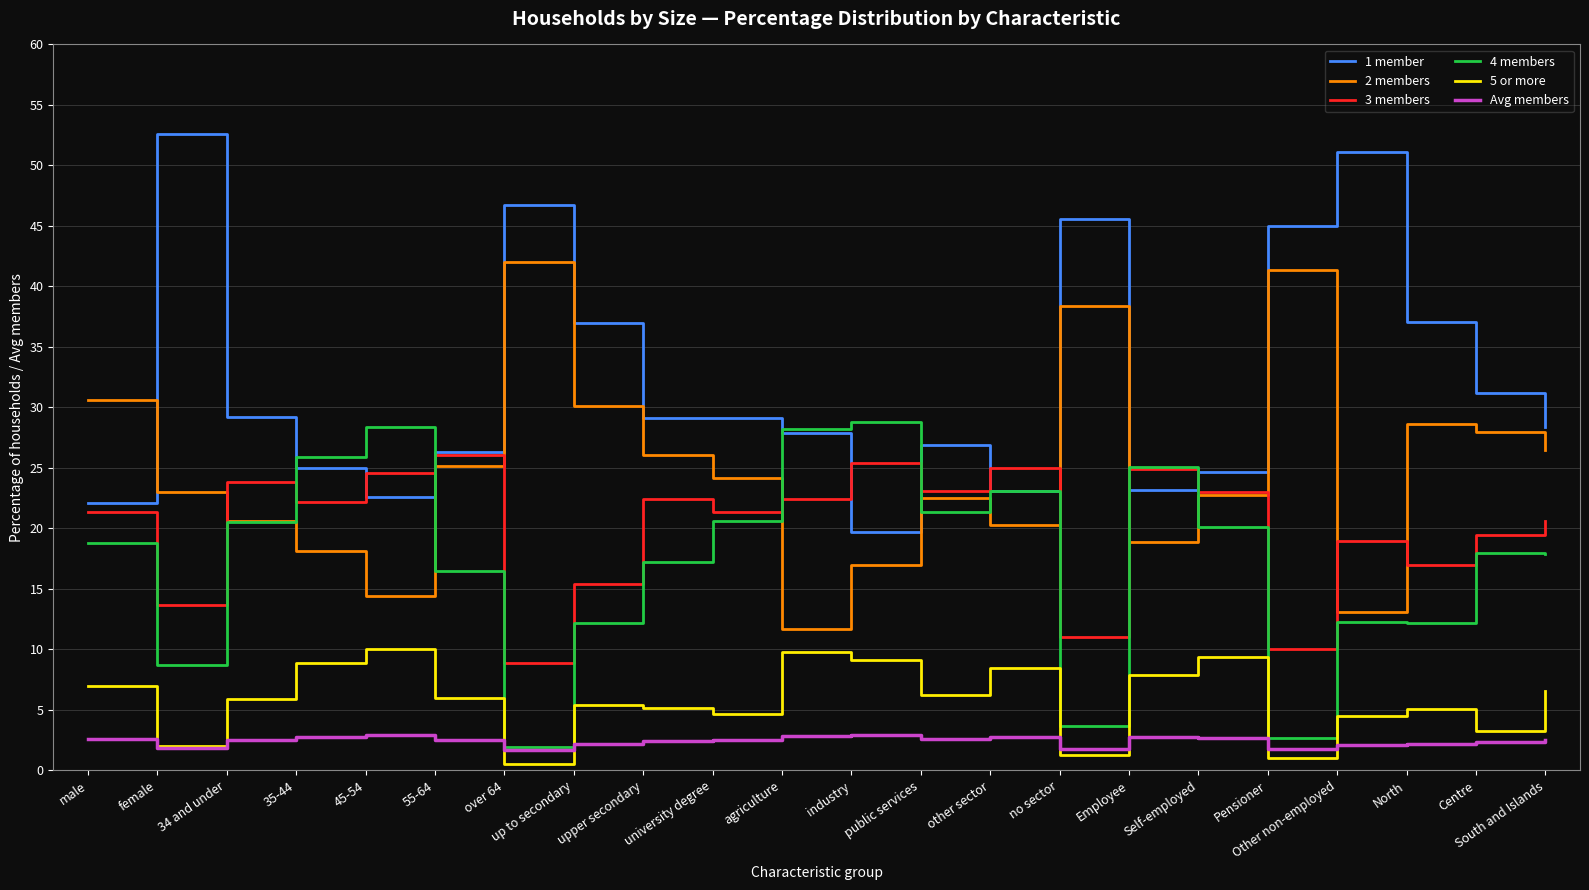

At which label does 3 members reach its minimum?

over 64